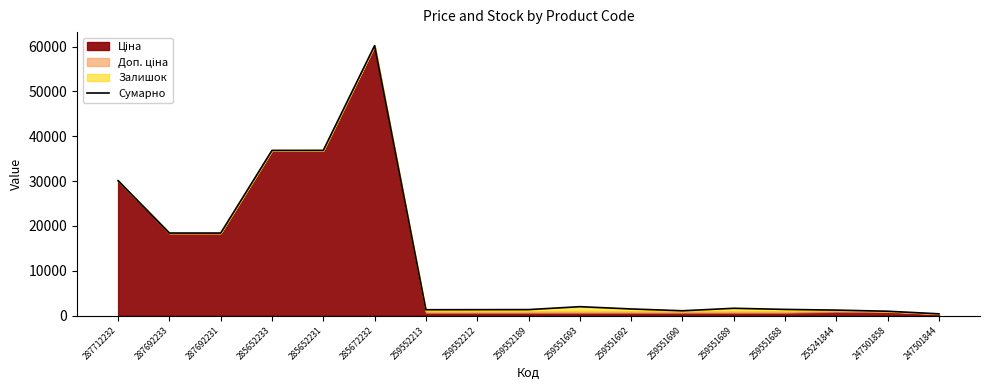

How many data points are less than 1496?

8